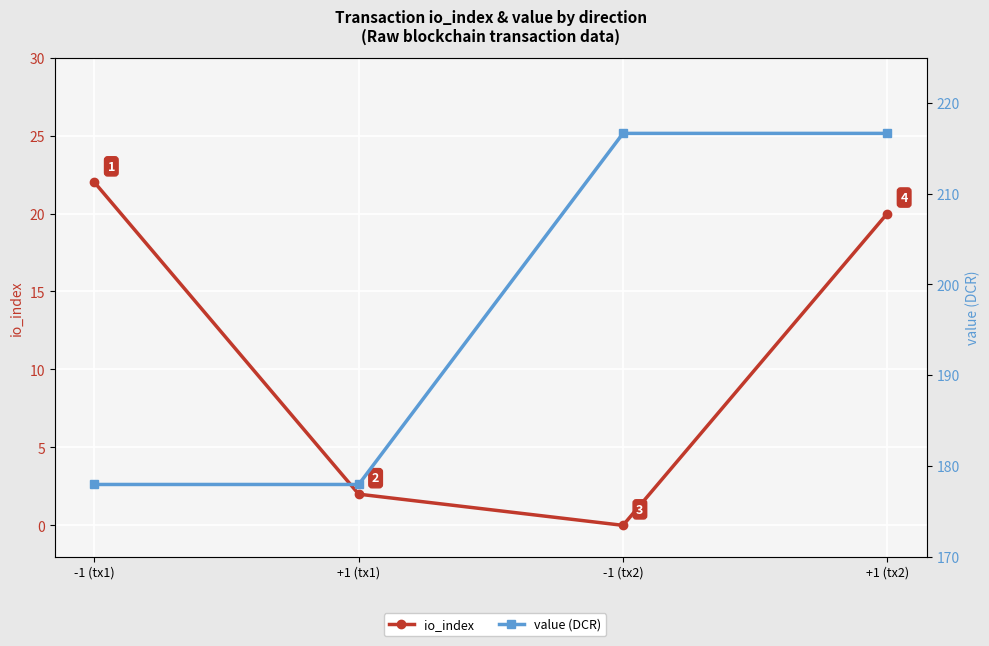

At which category is the sum across all series the highest?

+1 (tx2)